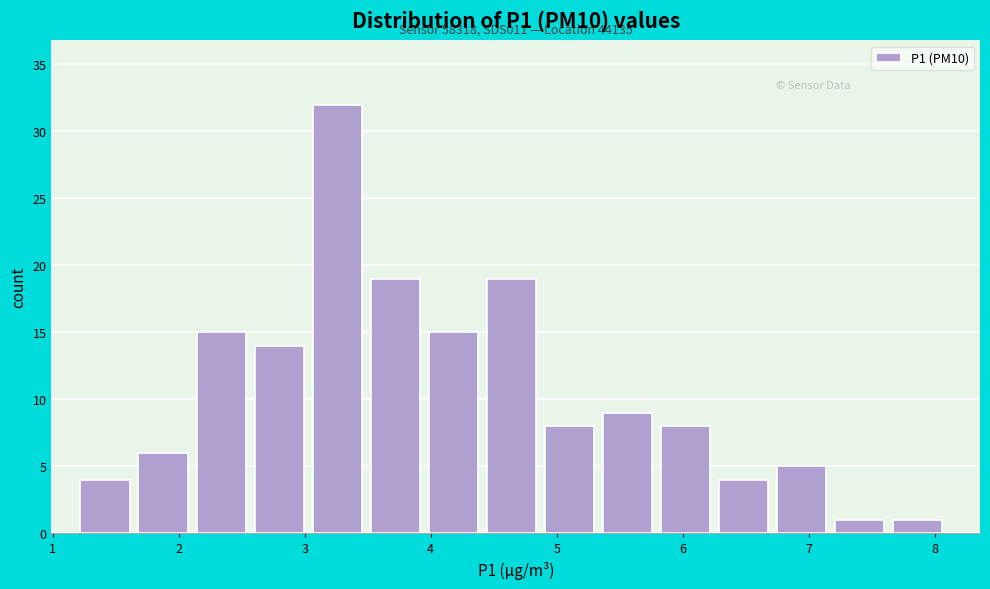

Which range on the x-axis has the tallest bar?

3.1 to 3.5